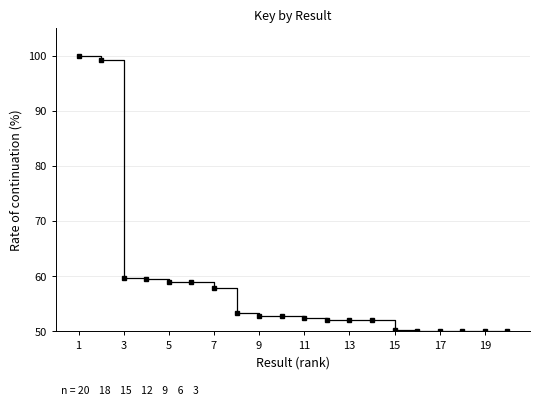

What is the smallest value displayed?

50.0